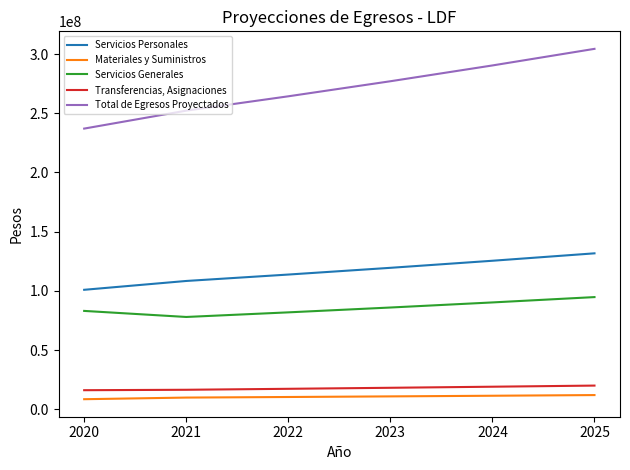

What is the difference between the maximum and minimum values in the Servicios Personales series?

30811984.5